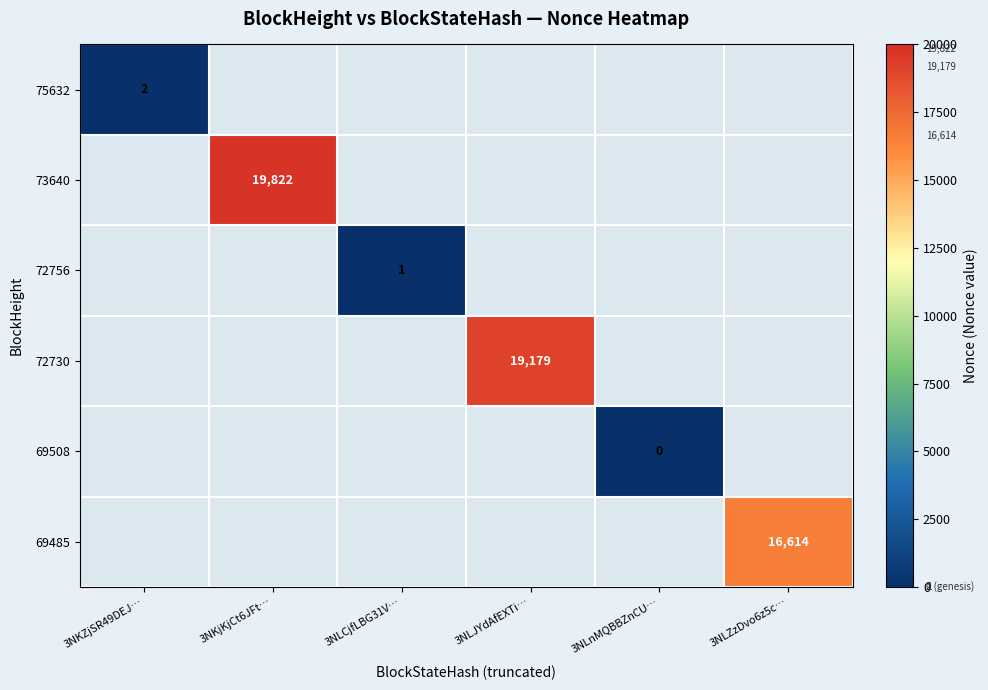

What is the maximum value shown in the chart?

19822.0